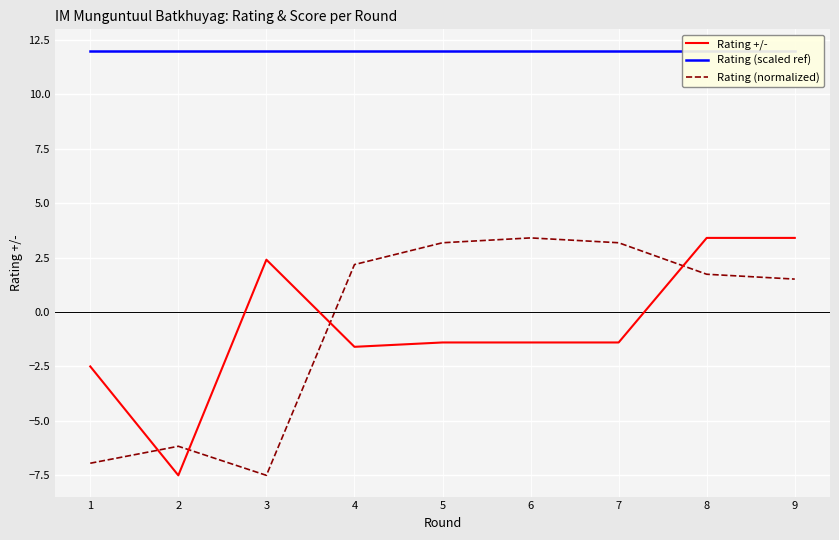

Is it true that Rating (normalized) equals 1.7 at 5?

False